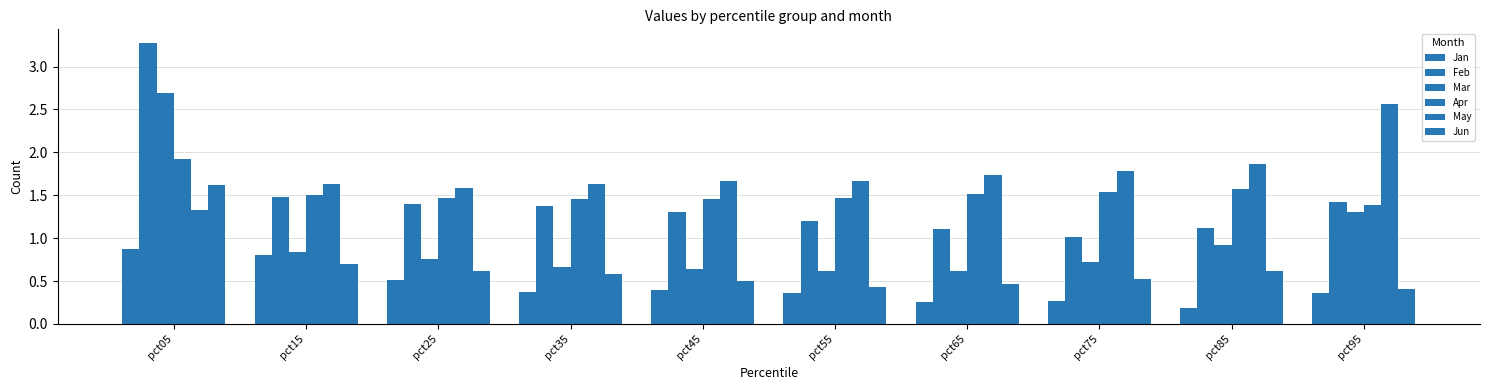

What is the approximate value of Feb at pct25?

1.4